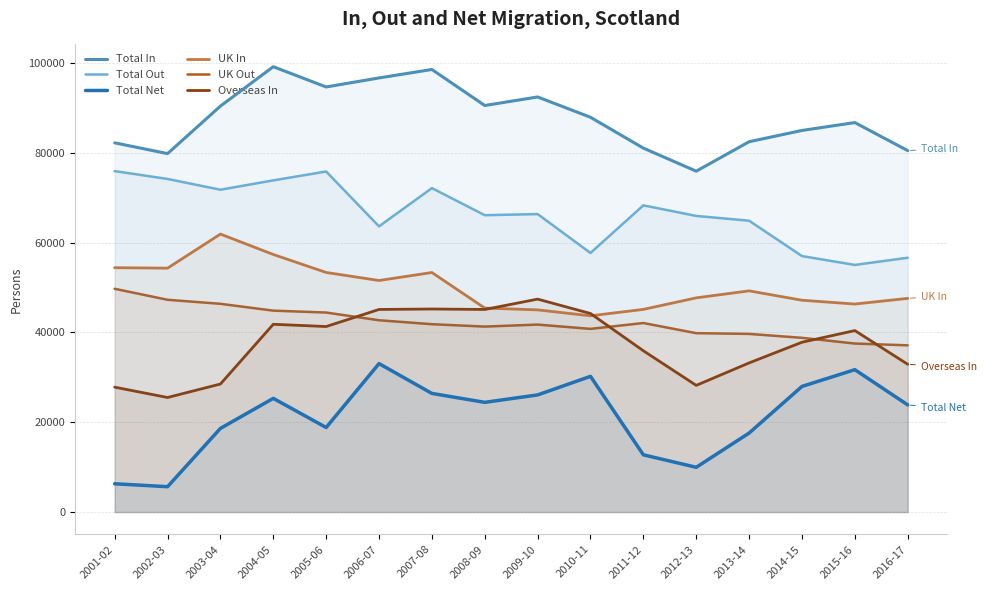

The value of Overseas In at 2013-14 is 33200. True or false?

True